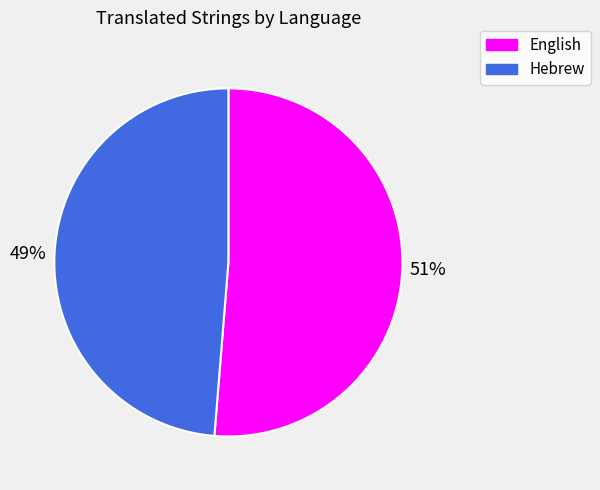

True or false: Hebrew accounts for 61% of the total.

False